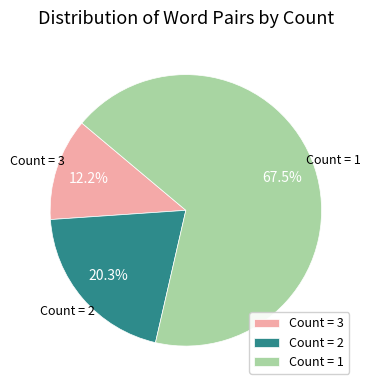

Is the sum of Count = 1 and Count = 3 greater than half?

Yes